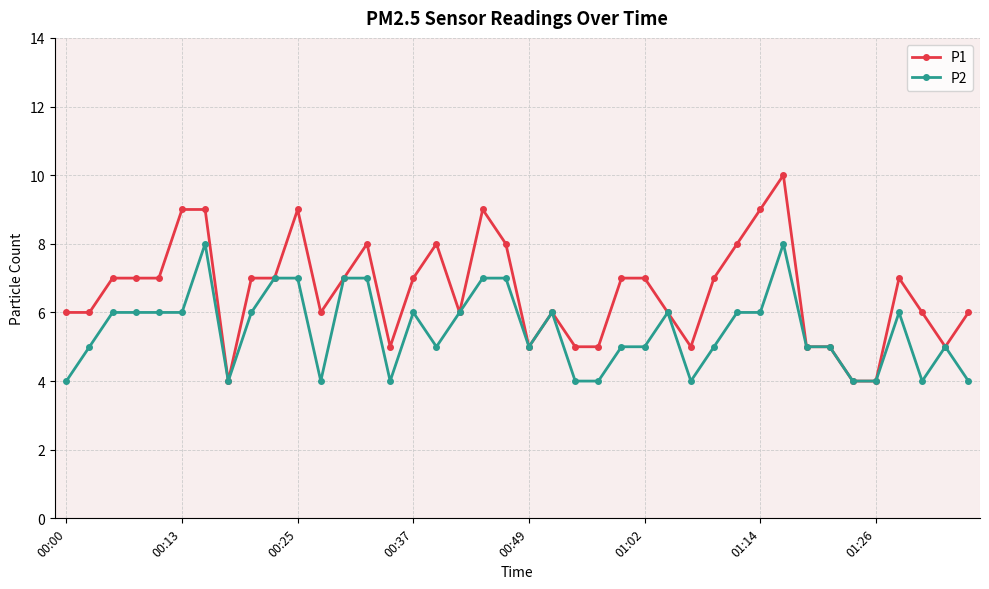

Rank the series by their maximum value, from highest to lowest.

P1, P2